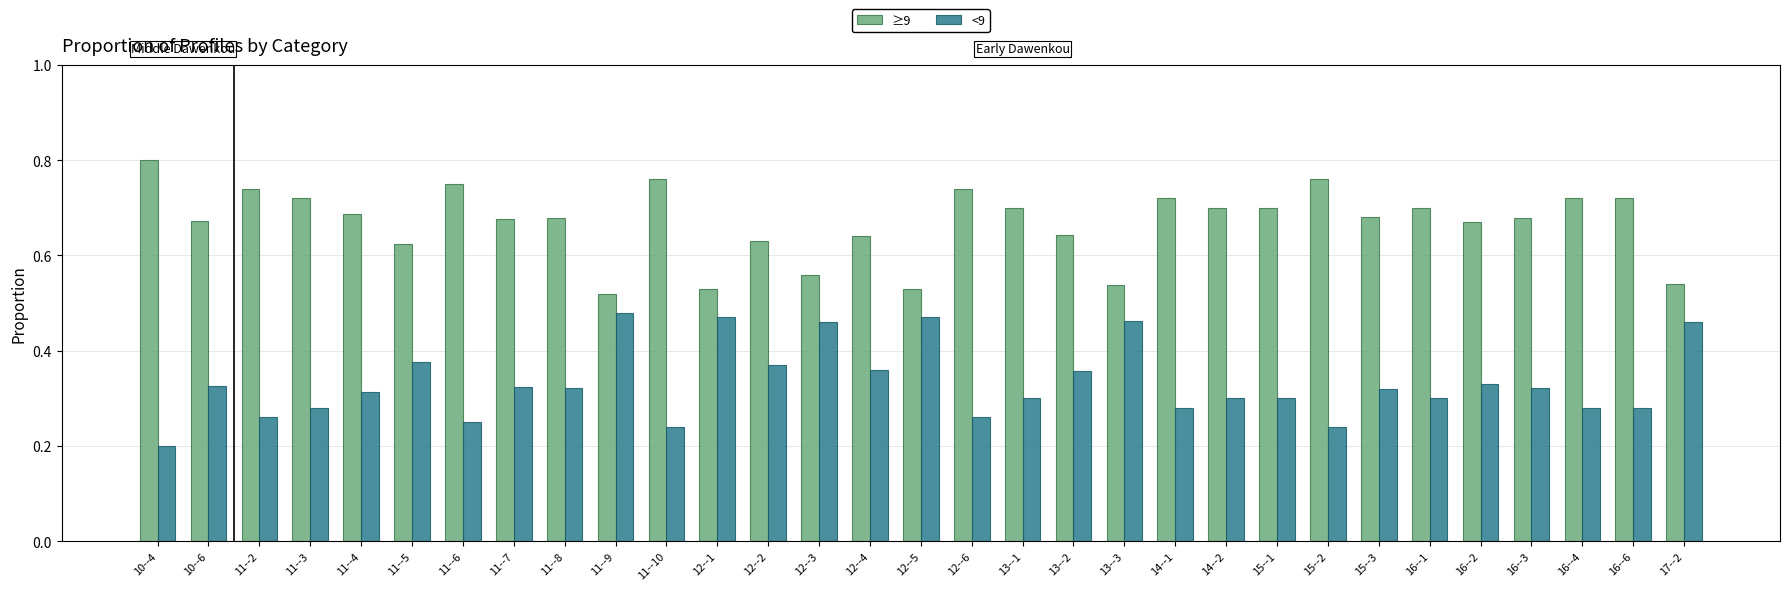

The ≥9 series shows 0.4 at 11--2. True or false?

False